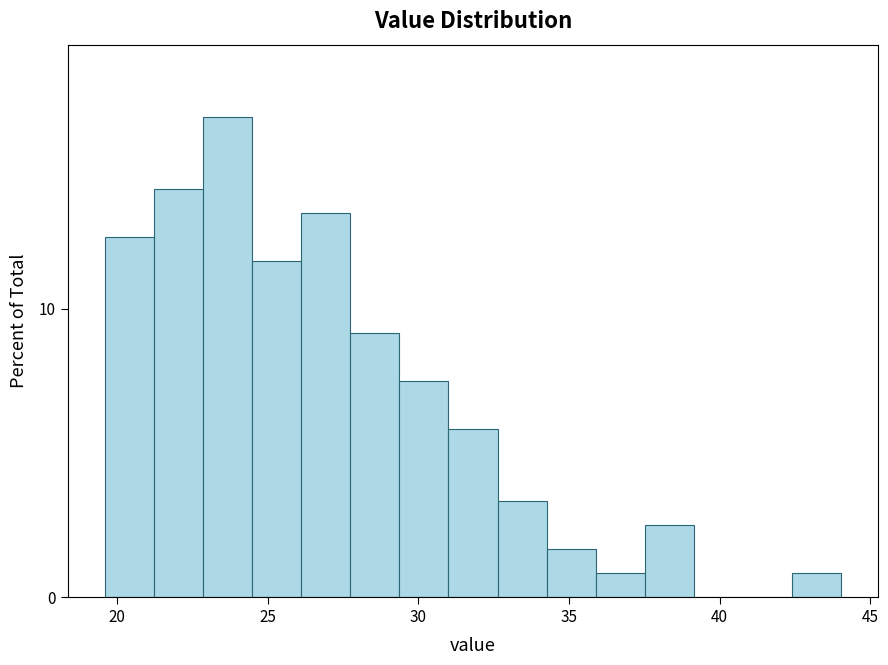

Around what value on the x-axis is the tallest bar? Give the approximate position of its centre, as read against the axis.

23.5